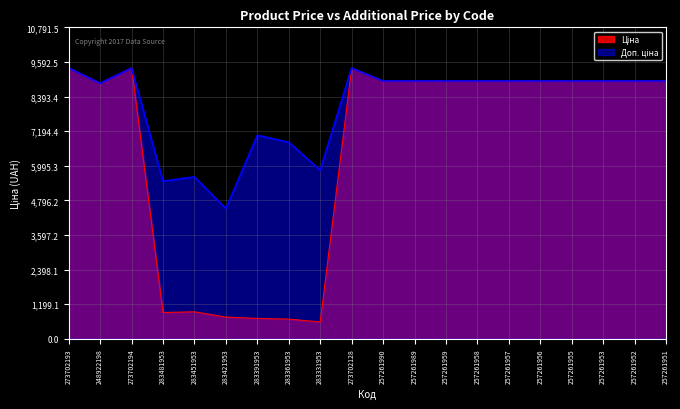

How many data points in Доп. ціна are less than 8934?

7